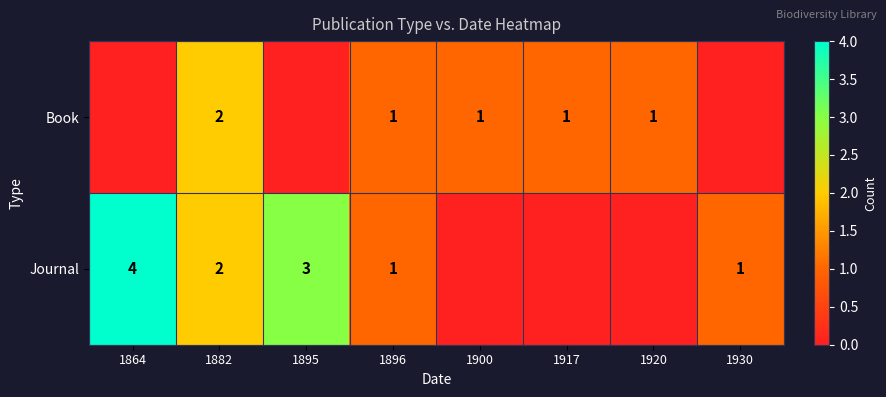

Is it true that Journal equals 1 at 1930?

True